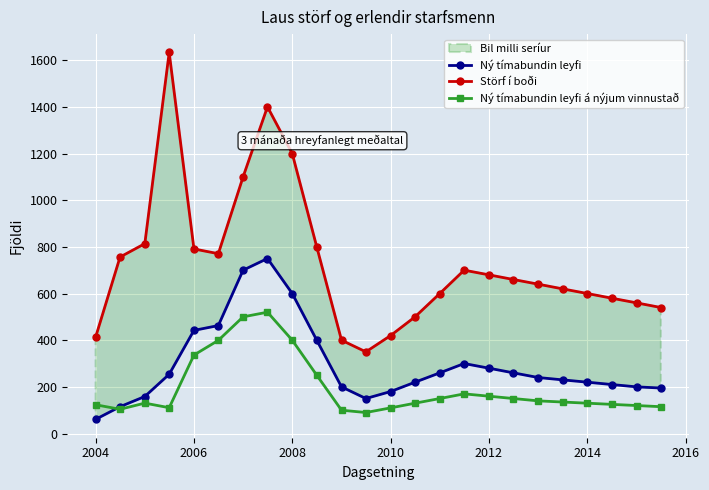

The value of Ný tímabundin leyfi á nýjum vinnustað at 2014 is 130.0. True or false?

True